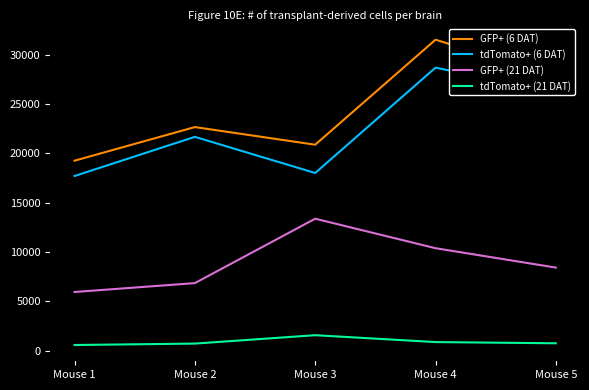

Which series has the widest spread of values?

GFP+ (6 DAT)